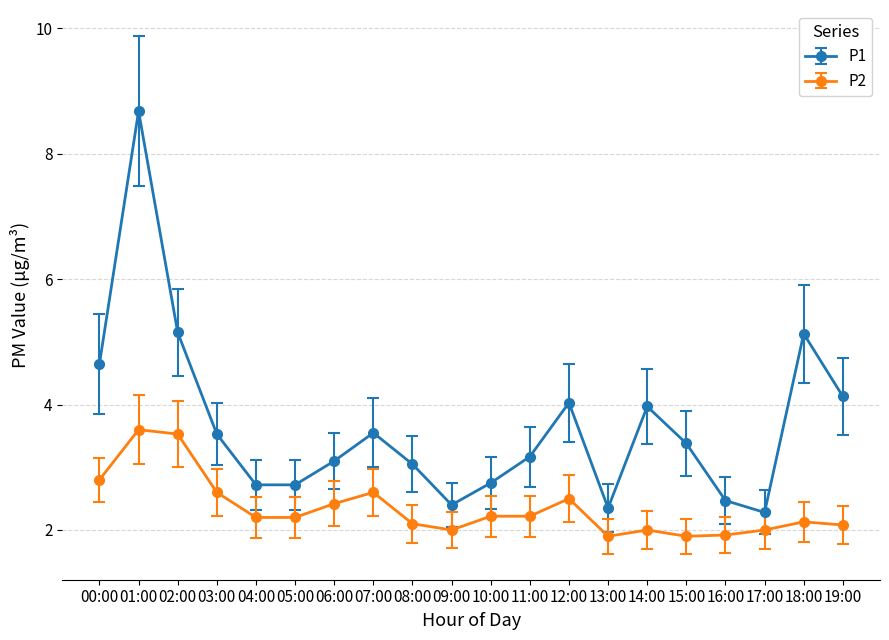

At which category does P1 reach its first local peak?

01:00